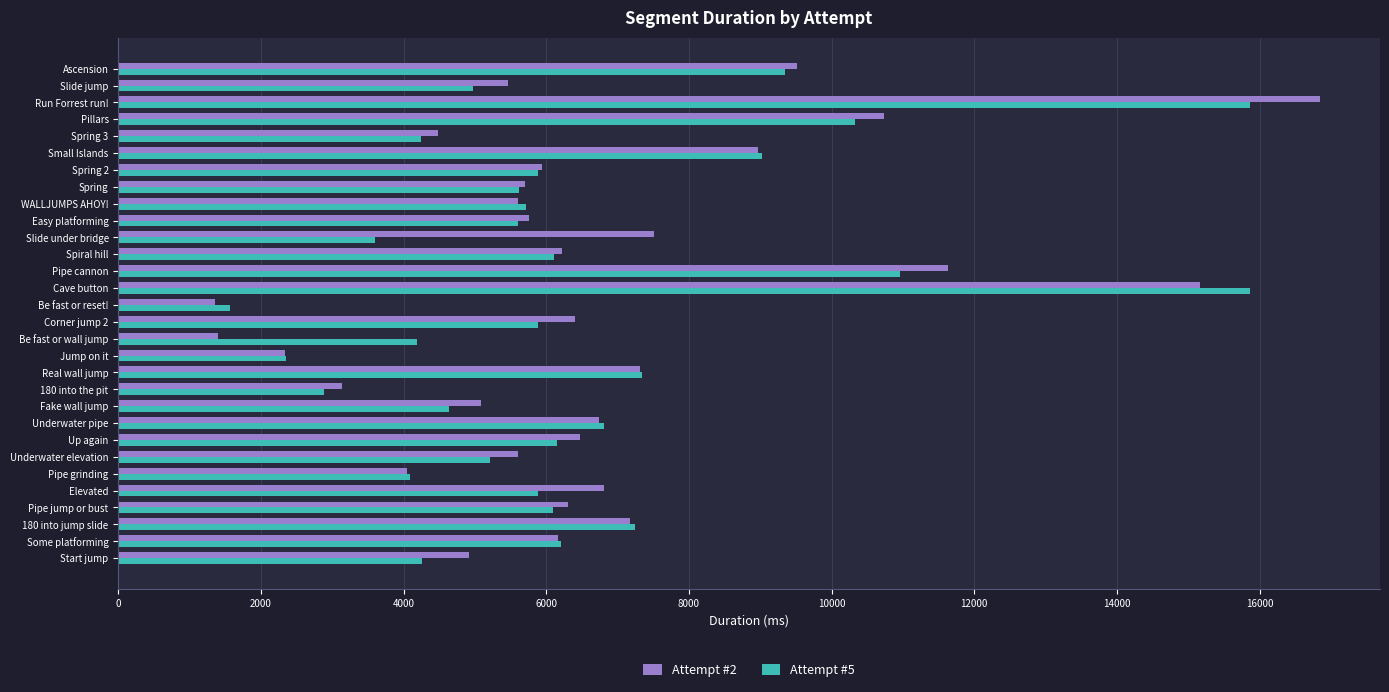

The value of Attempt #2 at Underwater elevation is 5605. True or false?

True